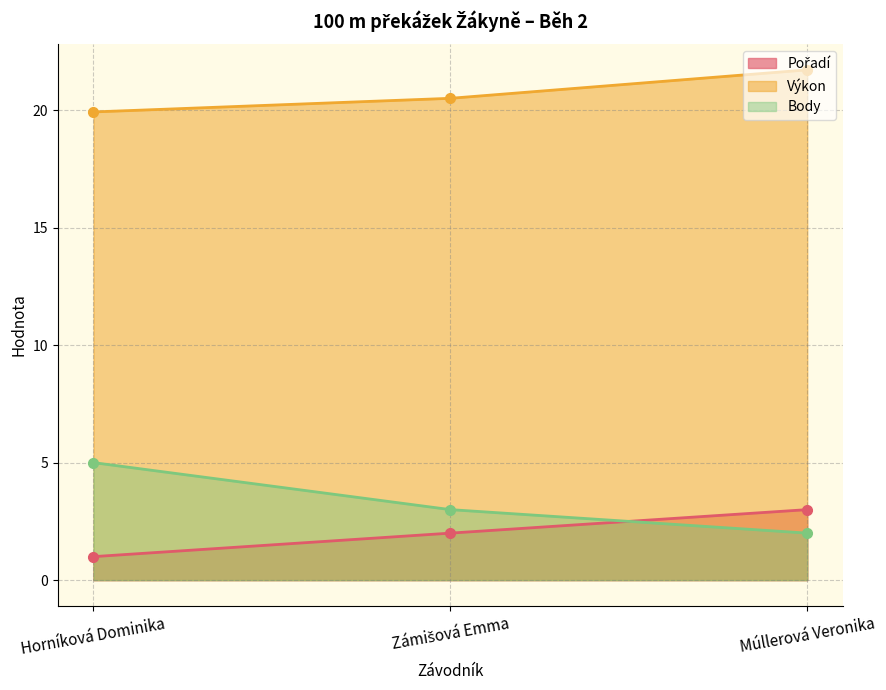

At which label does Body reach its minimum?

Múllerová Veronika